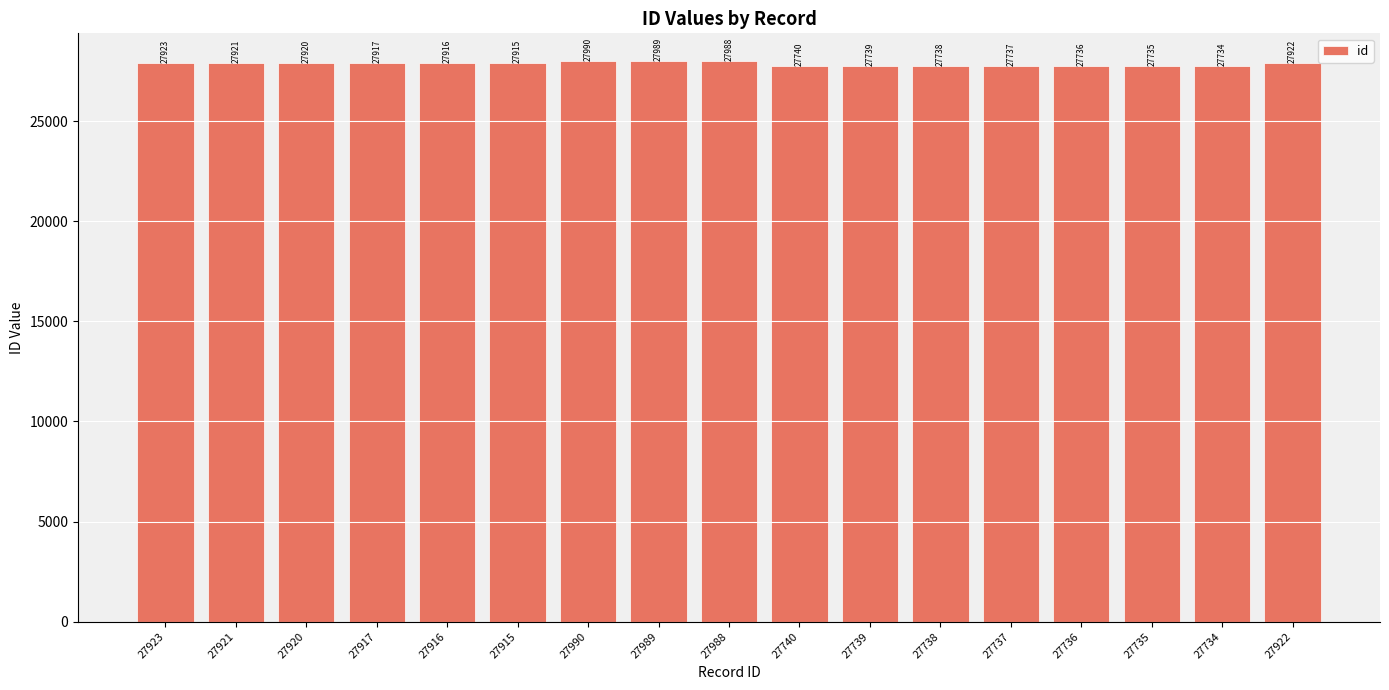

Is it true that the value at 27921 is 27921?

True